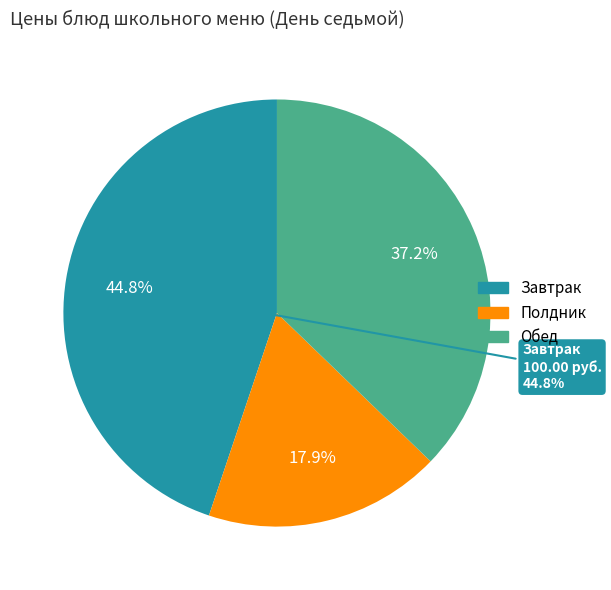

Does Напиток кефирный account for over 50% of the chart?

No